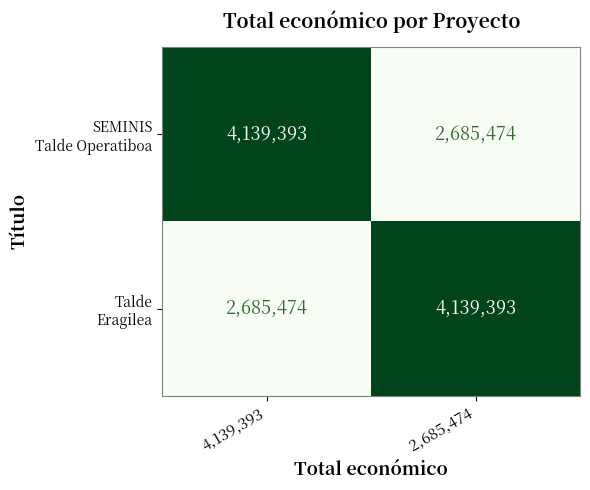

What is the spread (max minus min) of values at 4,139,393?

1453919